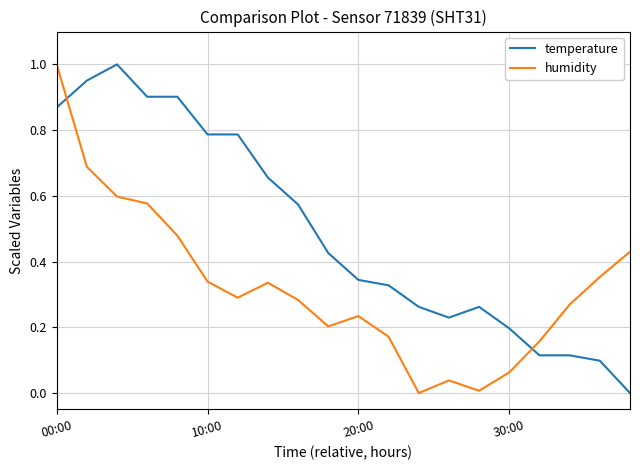

Which series has the largest total across all categories?

temperature